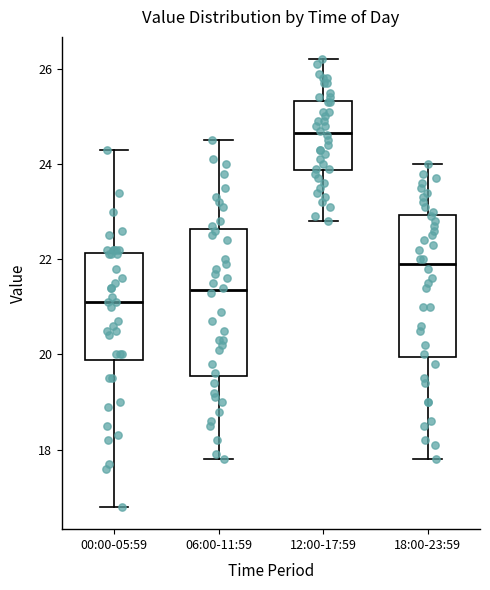

Where does the upper whisker of the box for 06:00-11:59 end on the y-axis? The values are not printed on the chart, so give them approximately, as read against the axis.

24.6